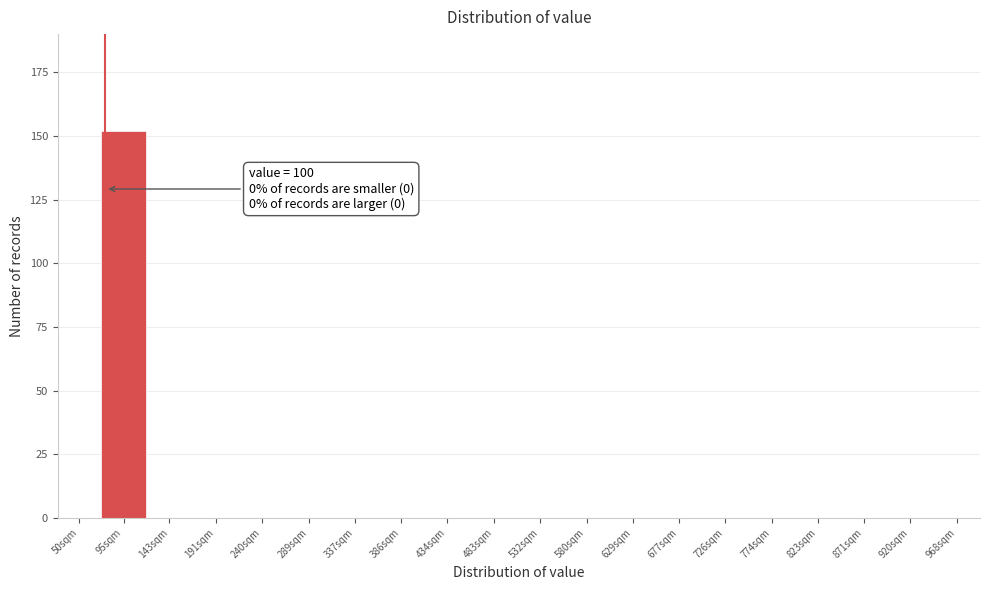

Reading left to right, extract all data points from this chart.

50sqm=0	95sqm=152	143sqm=0	191sqm=0	240sqm=0	289sqm=0	337sqm=0	386sqm=0	434sqm=0	483sqm=0	532sqm=0	580sqm=0	629sqm=0	677sqm=0	726sqm=0	774sqm=0	823sqm=0	871sqm=0	920sqm=0	968sqm=0